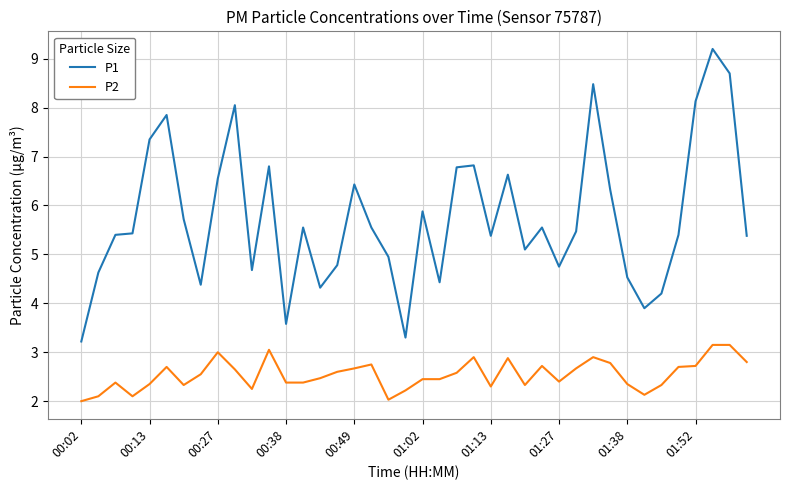

Which series has the widest spread of values?

P1